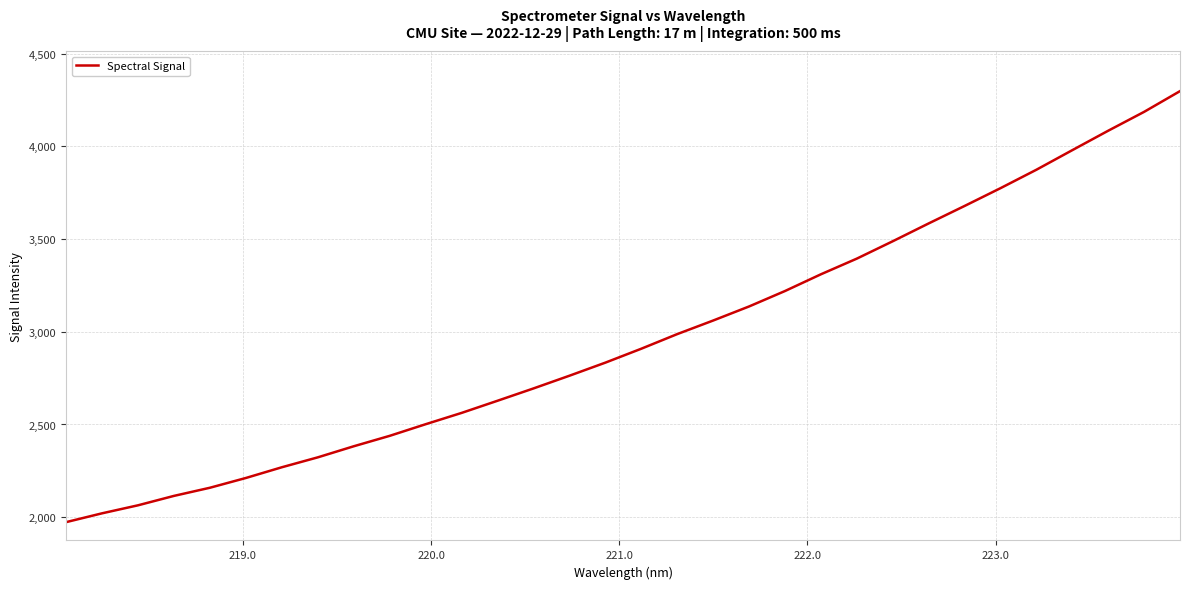

What is the smallest value displayed?

1973.3